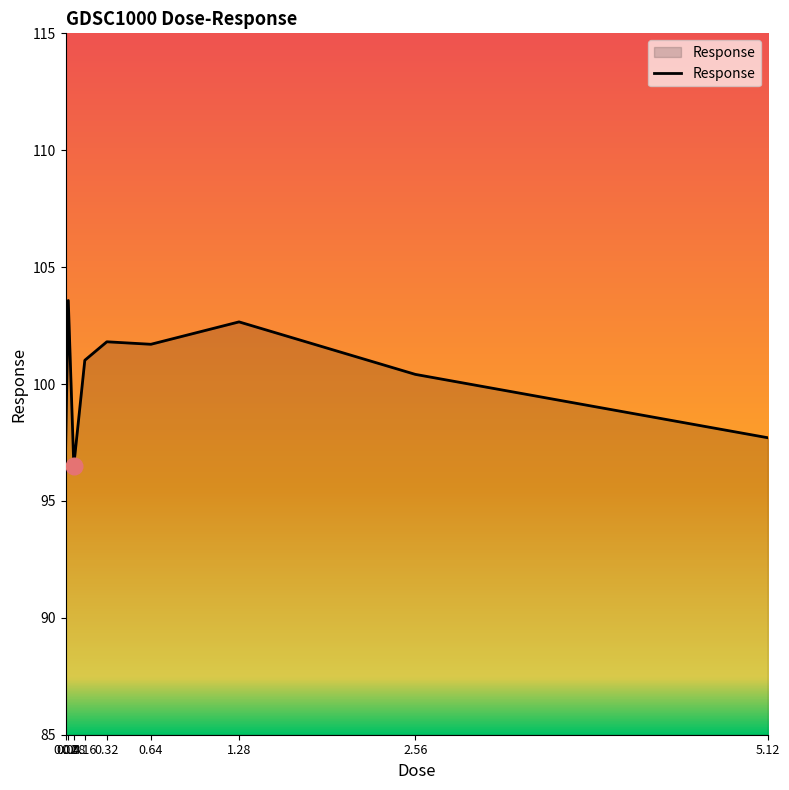

At which category does the chart reach its peak across all series?

0.04